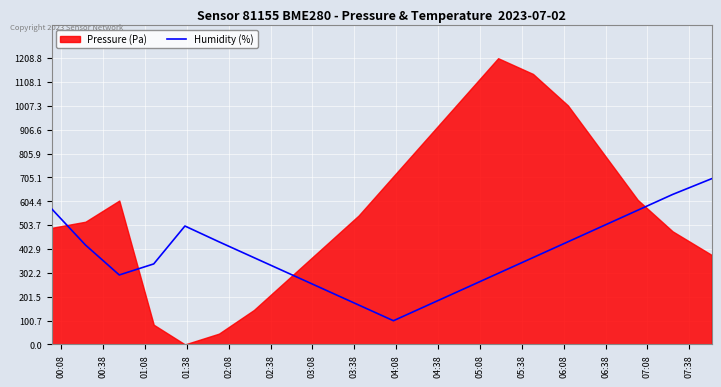

What position from the left is 04:38?

10